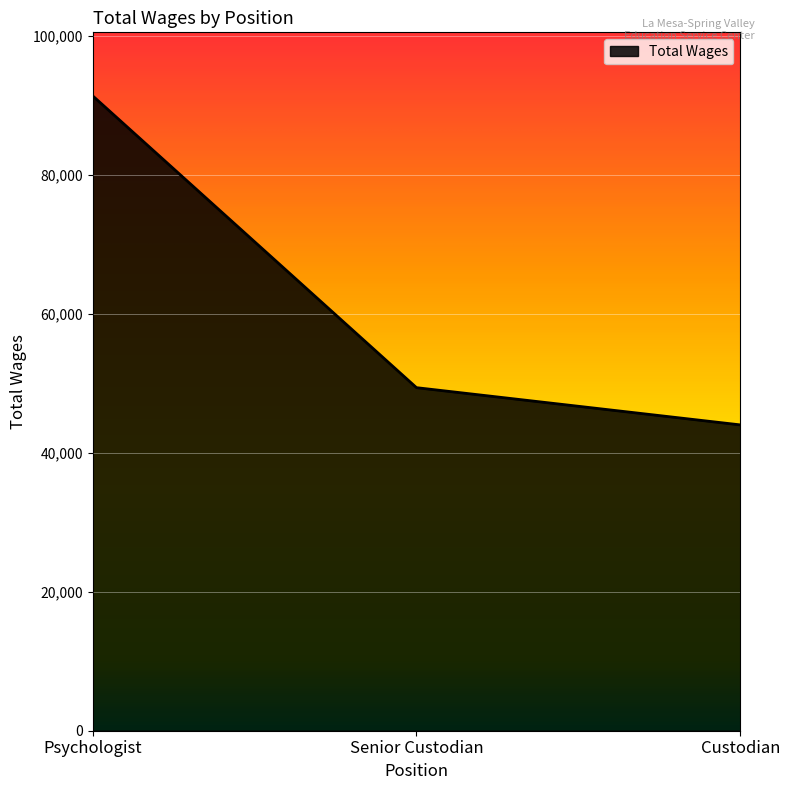

How many categories are shown in the chart?

3